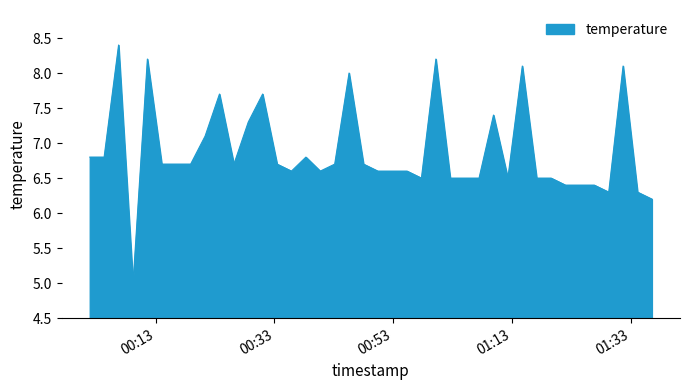

Does the chart have visible grid lines?

No